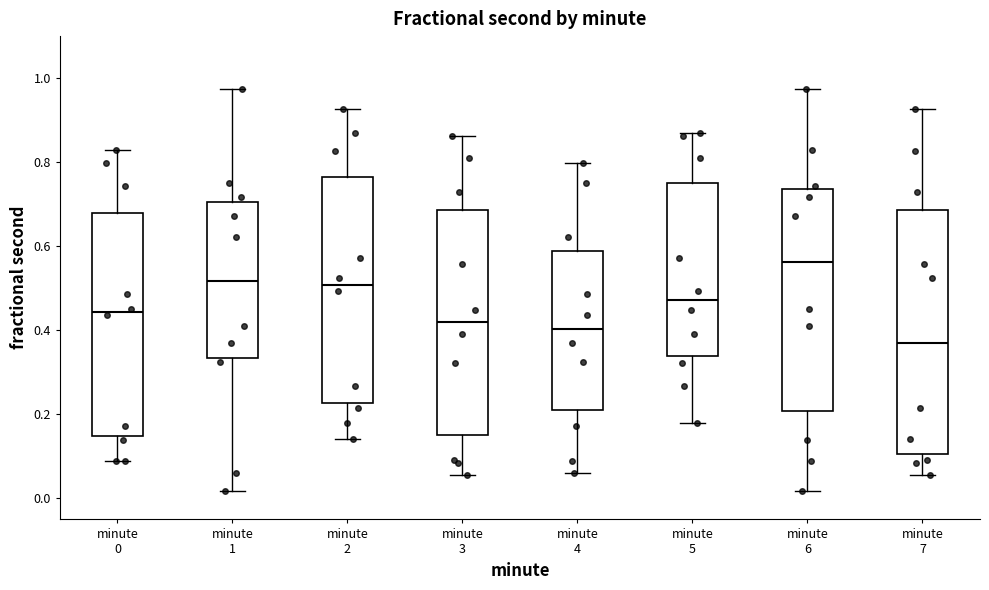

Reading left to right, transcribe this box plot: for each box, give where its median line is, the range the box spans, and where its two whiskers end, as read against the y-axis. The values are not printed on the chart, so give them approximately, as read against the axis.

minute 0: median 0.44, box 0.14 to 0.68, whiskers 0.08 to 0.82
minute 1: median 0.52, box 0.34 to 0.70, whiskers 0.02 to 0.98
minute 2: median 0.50, box 0.22 to 0.76, whiskers 0.14 to 0.92
minute 3: median 0.42, box 0.16 to 0.68, whiskers 0.06 to 0.86
minute 4: median 0.40, box 0.22 to 0.58, whiskers 0.06 to 0.80
minute 5: median 0.48, box 0.34 to 0.76, whiskers 0.18 to 0.88
minute 6: median 0.56, box 0.20 to 0.74, whiskers 0.02 to 0.98
minute 7: median 0.36, box 0.10 to 0.68, whiskers 0.06 to 0.92